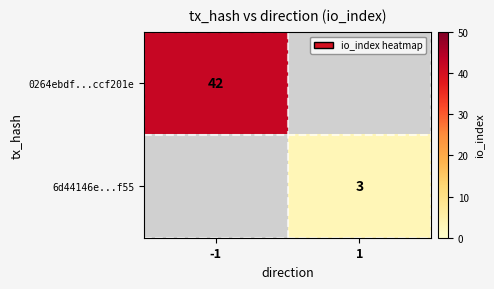

True or false: 0264ebdf...ccf201e has a value of 67 at -1.

False